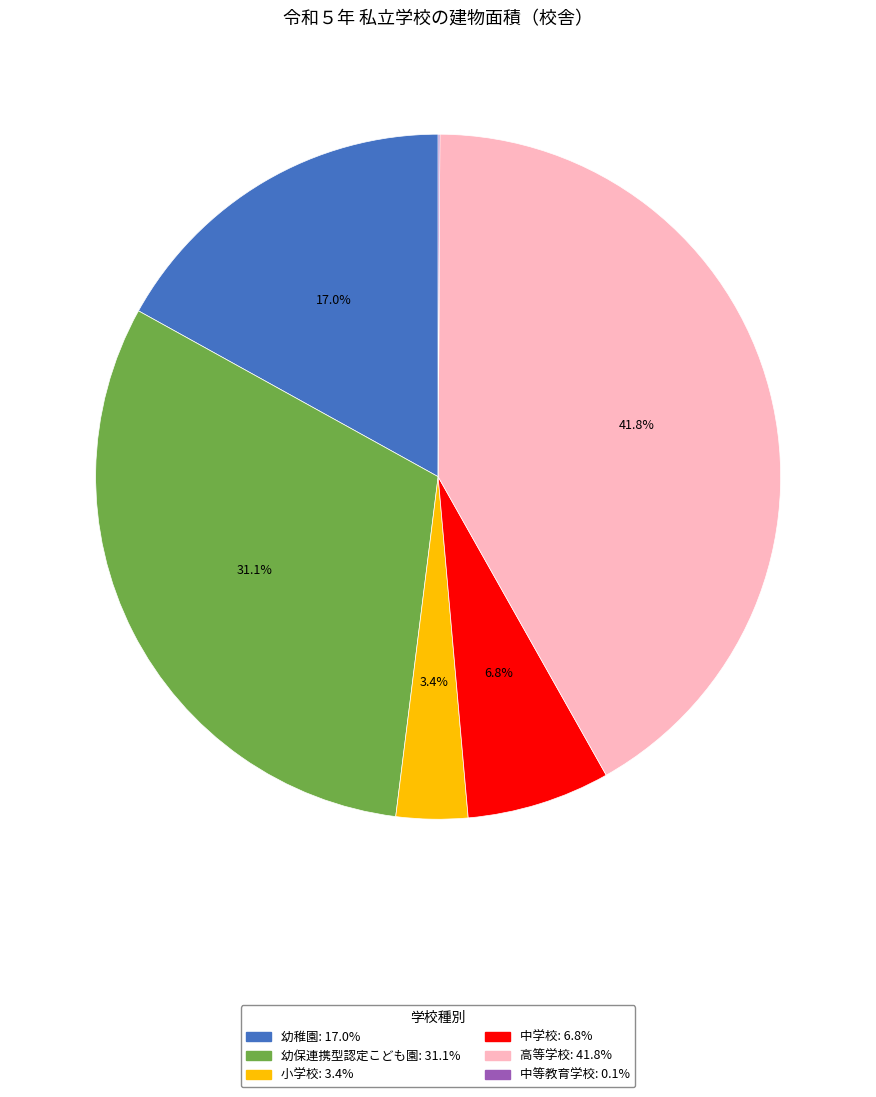

Does any single category account for the majority?

No